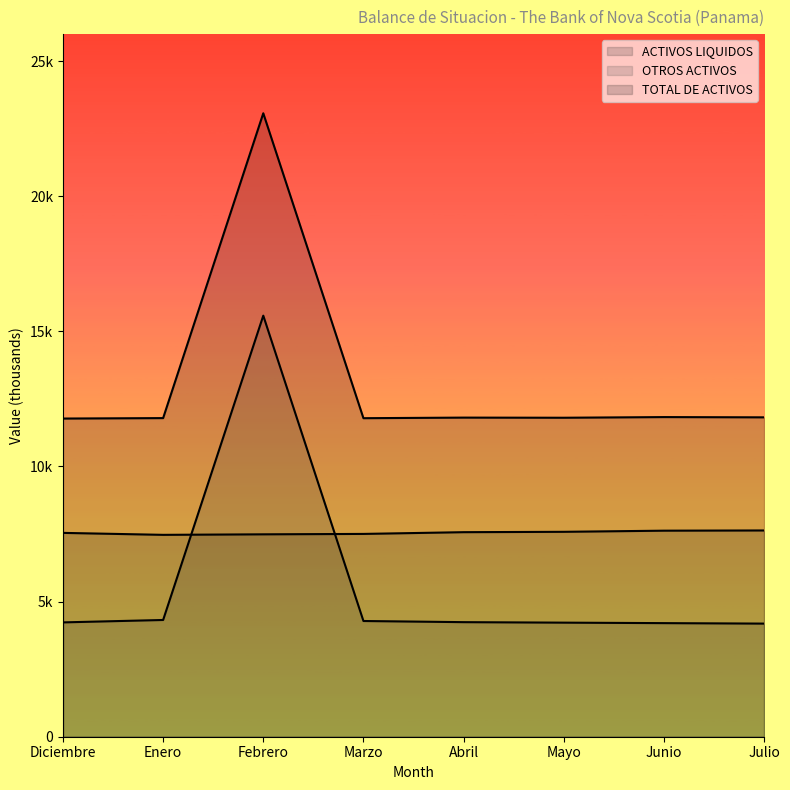

Reading left to right, extract all data points from this chart.

ACTIVOS LIQUIDOS: 7543.0	7470.4	7489.8	7504.8	7569.2	7582.6	7624.6	7632.8
OTROS ACTIVOS: 4230.9	4320.1	15581.2	4282.2	4239.5	4221.3	4203.6	4185.9
TOTAL DE ACTIVOS: 11774.0	11790.5	23071.0	11787.0	11808.7	11803.8	11828.1	11818.7